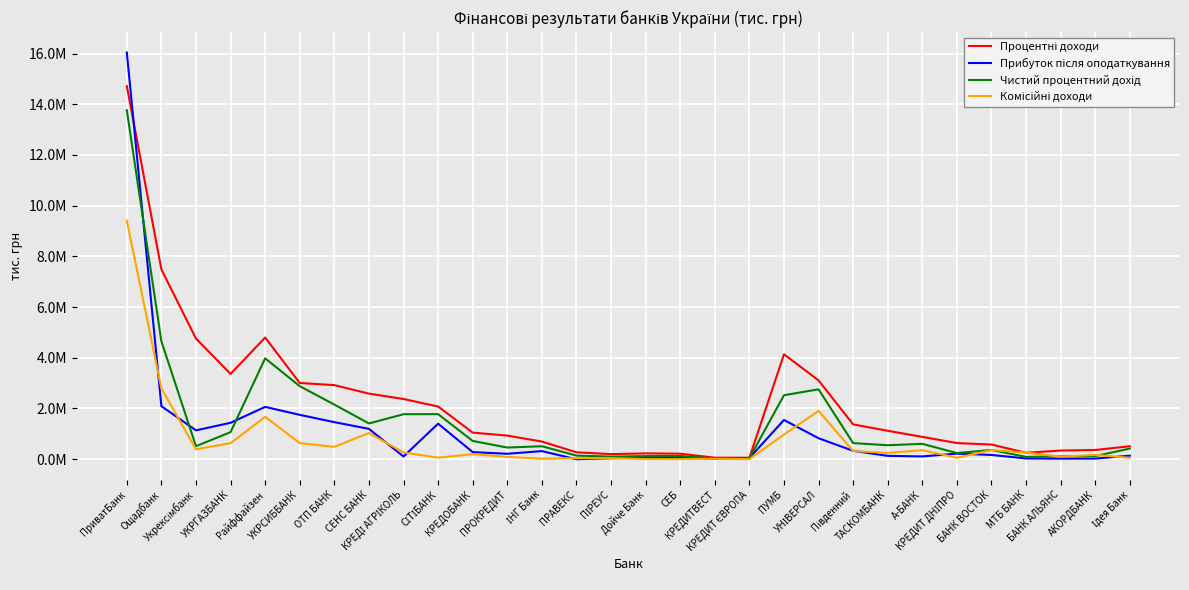

Does the chart display data point markers on the line(s)?

No